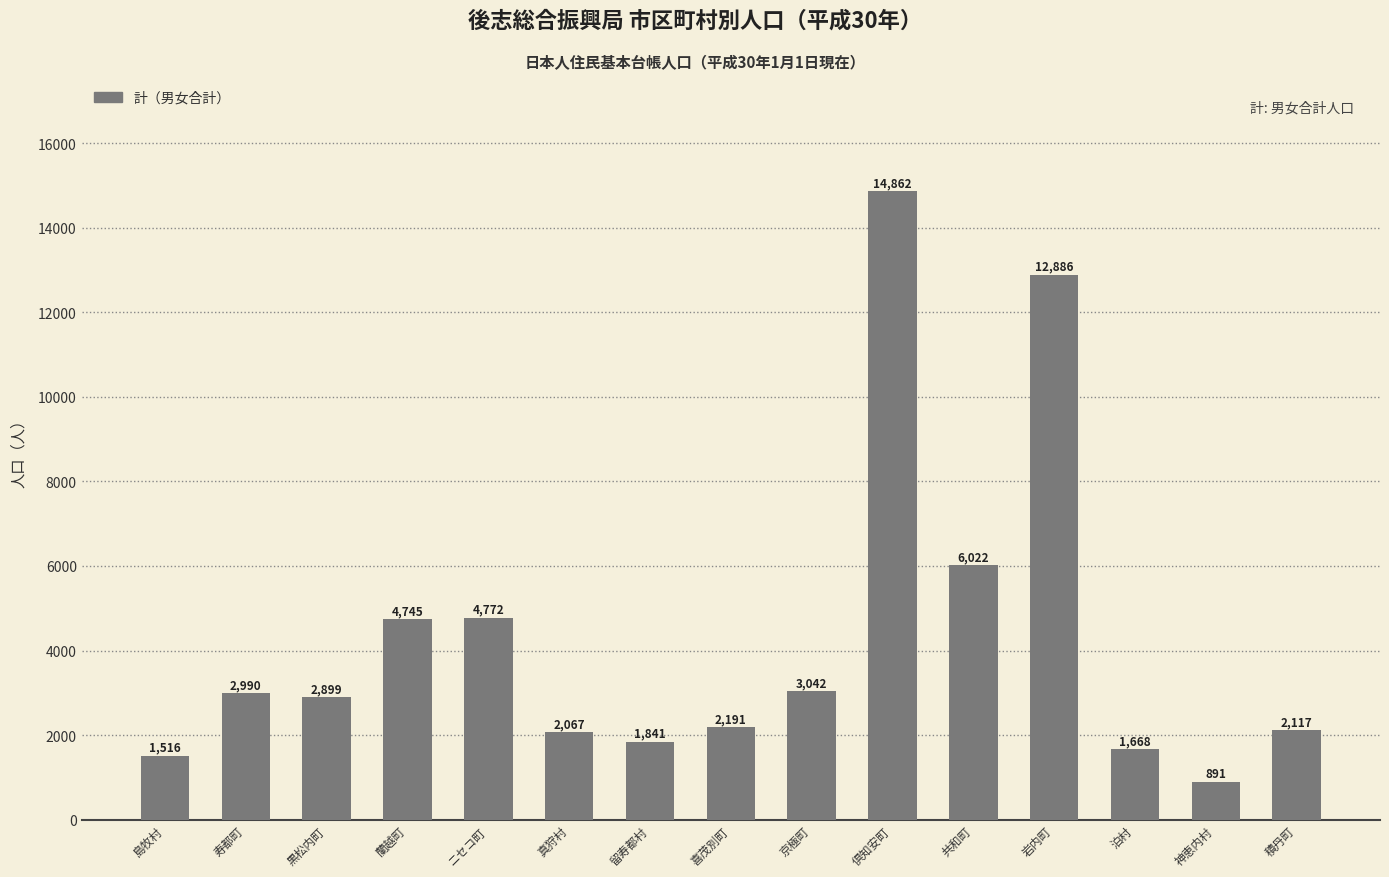

Which category has the lowest value across all series?

神恵内村